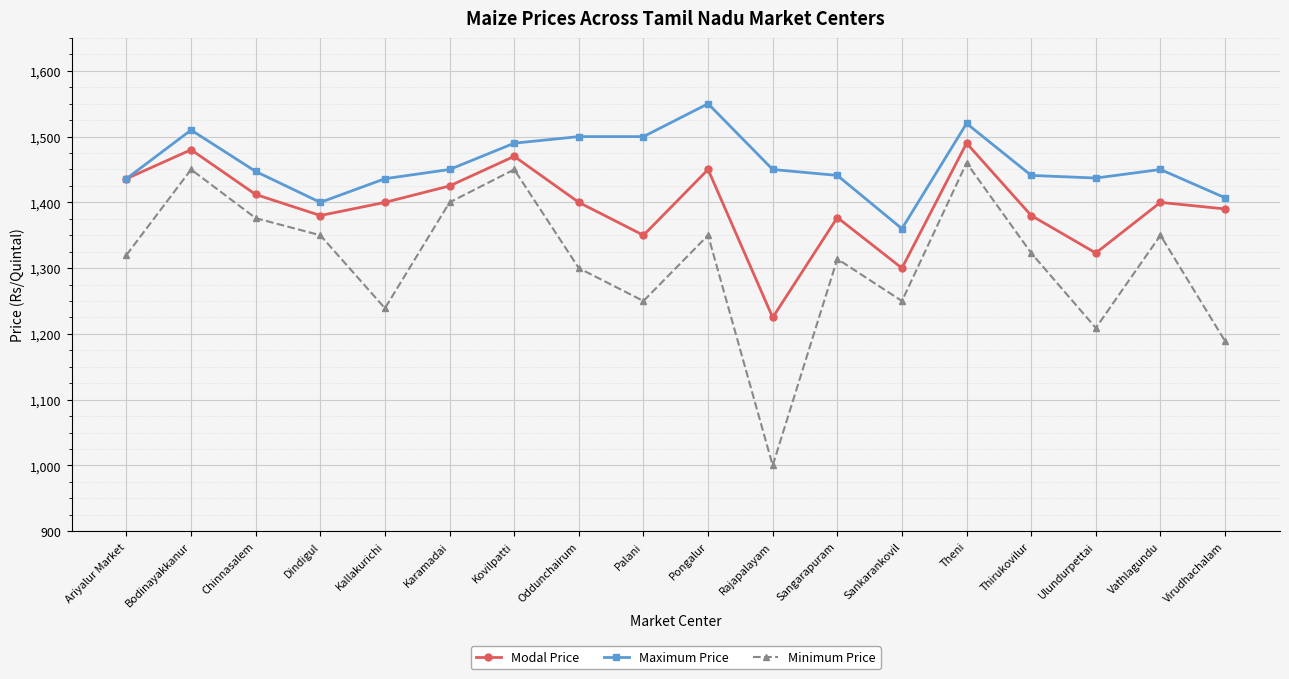

At Sangarapuram, list the series in order from smallest to largest.

Minimum Price, Modal Price, Maximum Price